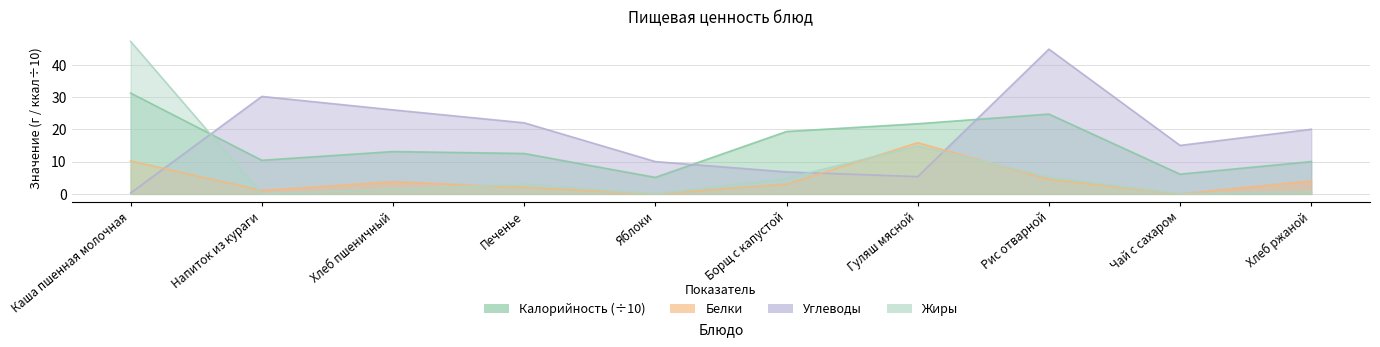

What is the spread (max minus min) of values at Печенье?

20.0